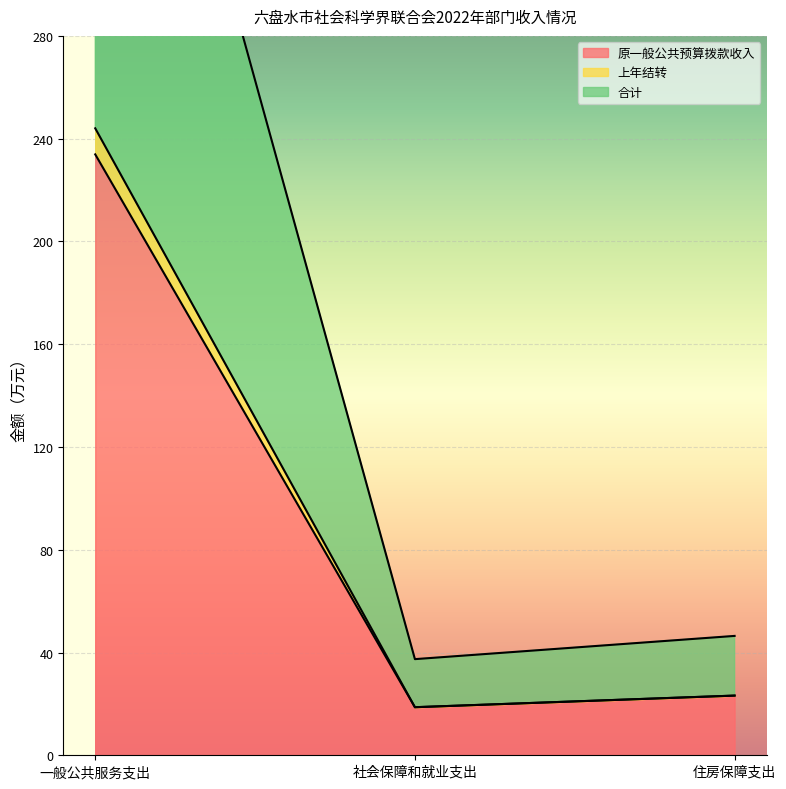

What is the difference between the highest and lowest values at 一般公共服务支出?

254.2